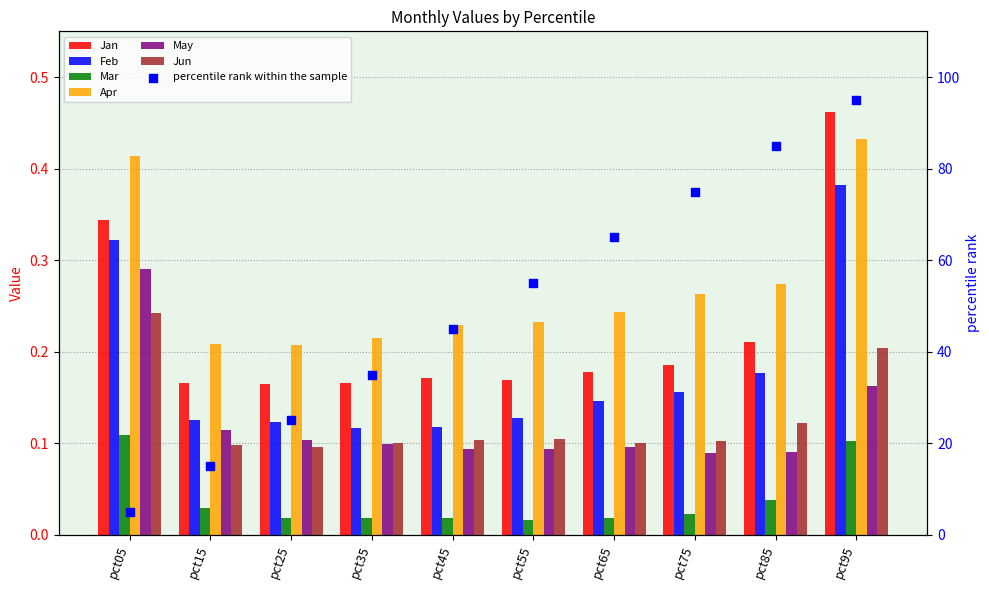

At which category is the sum across all series the highest?

pct95